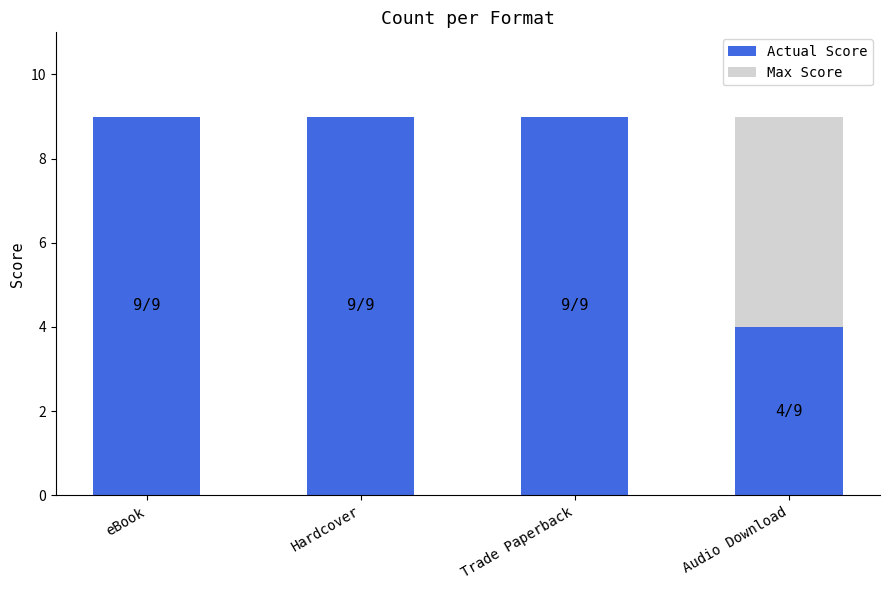

The value of Actual Score at Audio Download is 6. True or false?

False